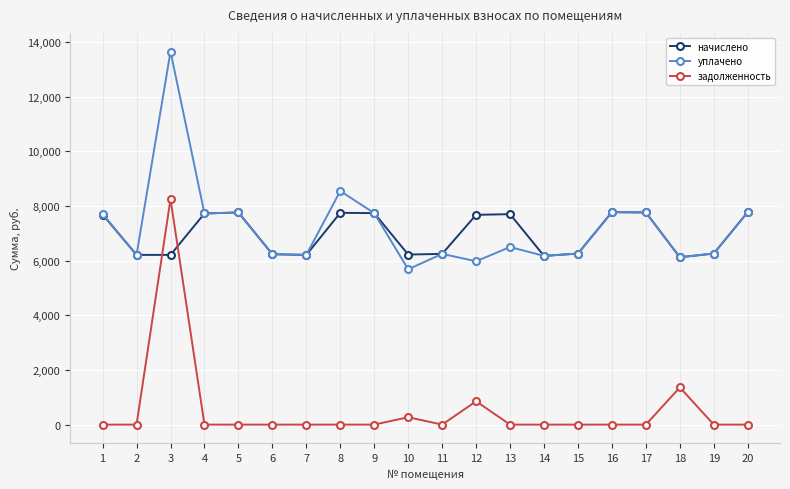

Which series changed the most between 11 and 13?

начислено